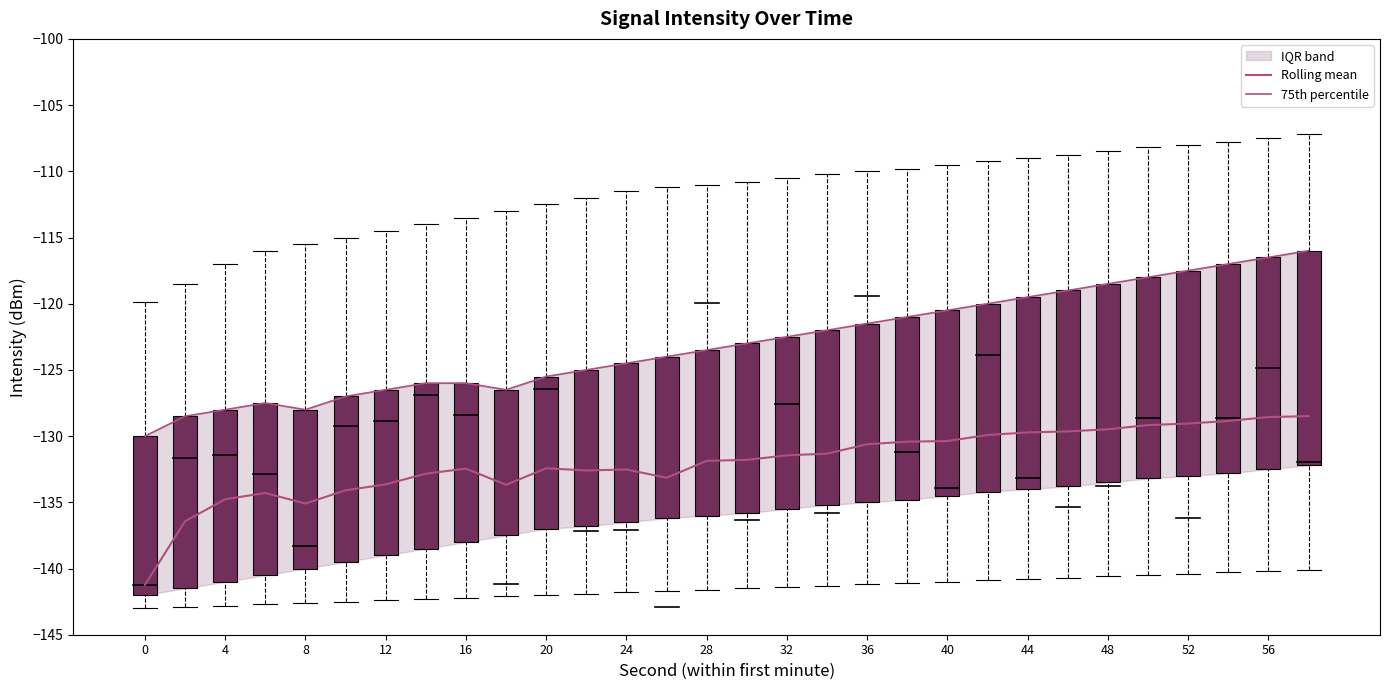

True or false: 75th percentile and Rolling mean intersect in this chart.

False